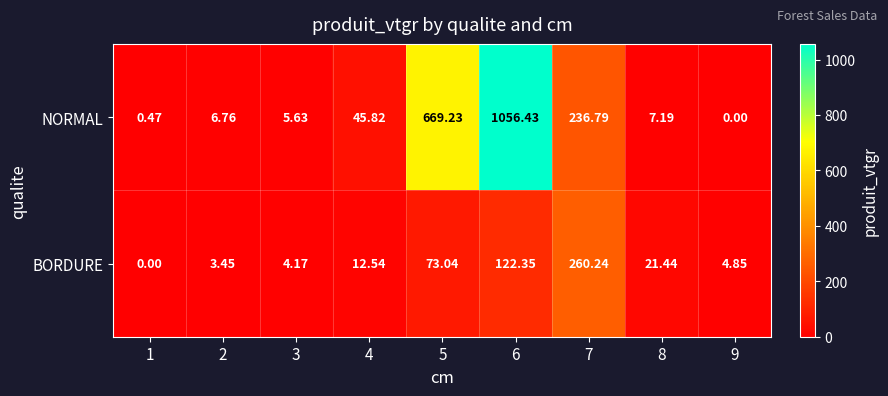

List the series in order of their overall mean, lowest first.

BORDURE, NORMAL